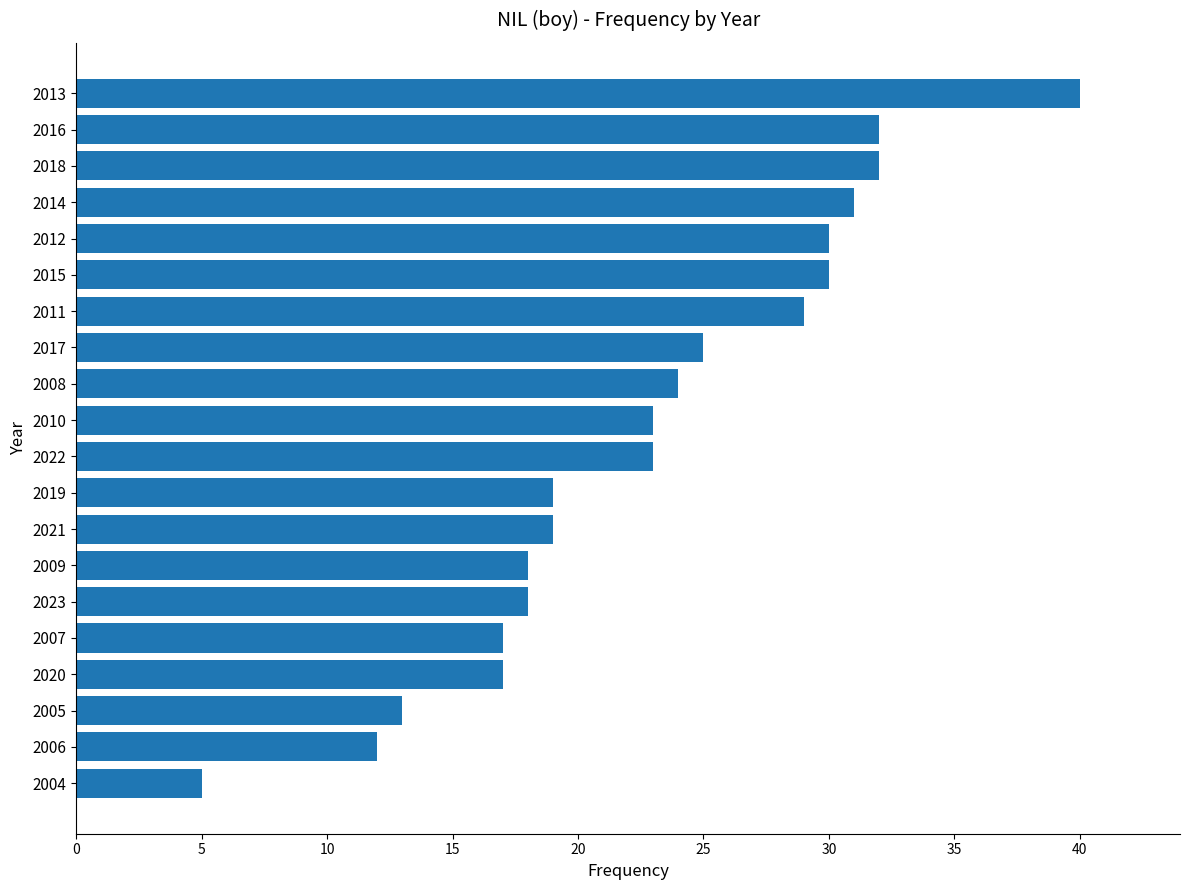

True or false: the data shows 24 at 2008.

True